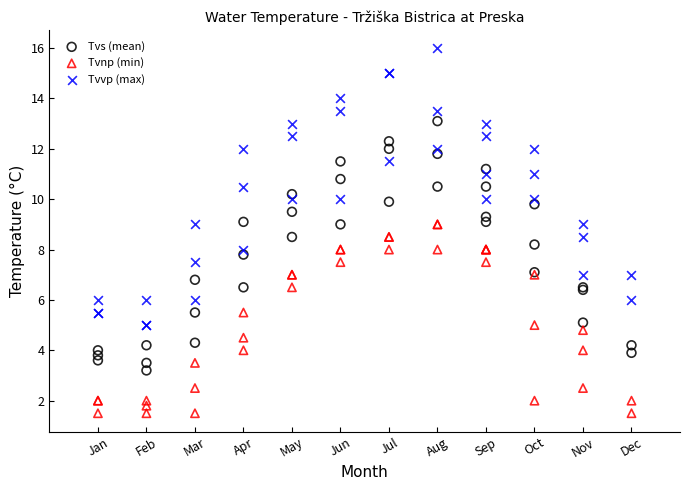

Which series reaches the minimum Y coordinate?

Tvnp (min)